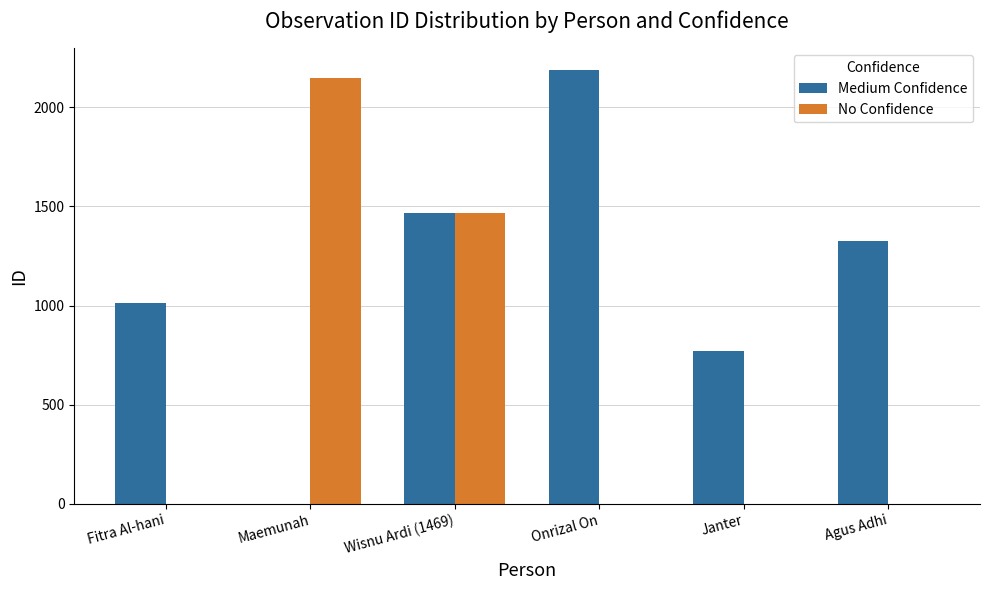

Which series has the largest total across all categories?

Medium Confidence